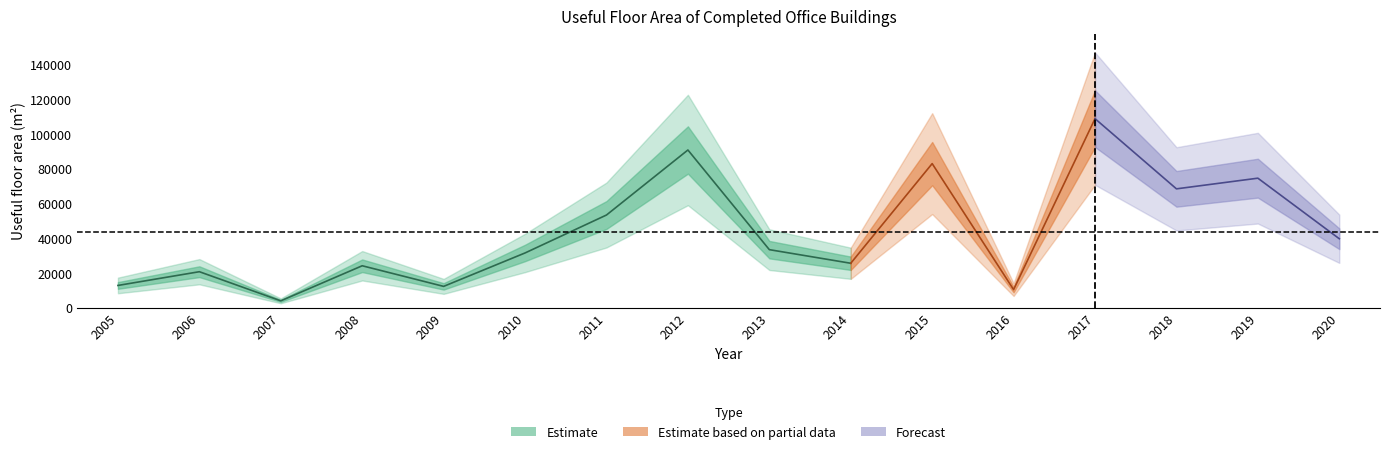

Reading left to right, what are all the values shown in this chart?

2005=12860	2006=20777	2007=3991	2008=24204	2009=12323	2010=31584	2011=53451	2012=90919	2013=33487	2014=25644	2015=83074	2016=10460	2017=108979	2018=68530	2019=74680	2020=39773